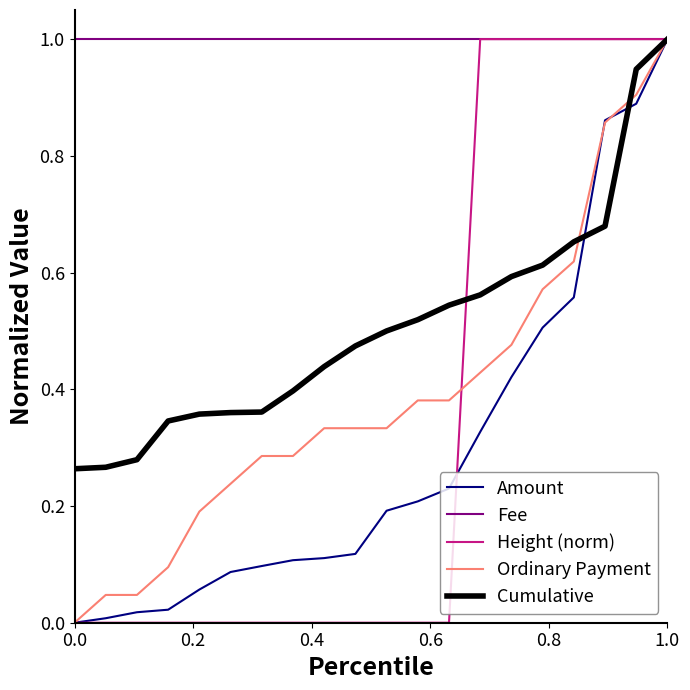

What is the highest value of the Height (norm) series?

1.0